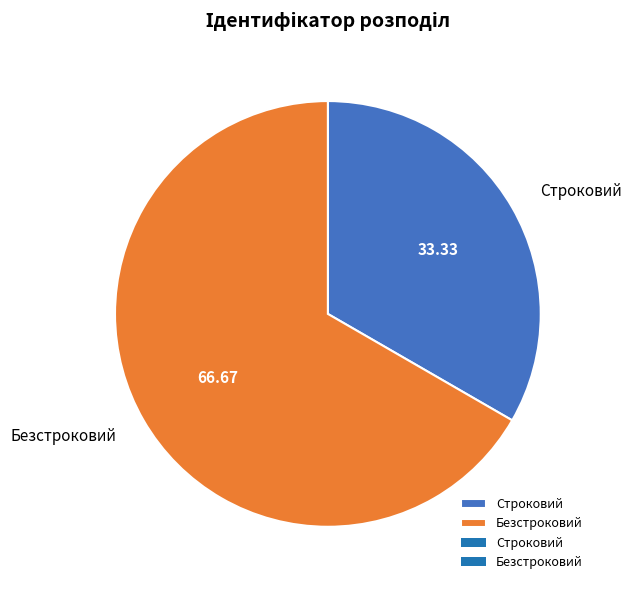

True or false: Строковий accounts for 33% of the total.

True